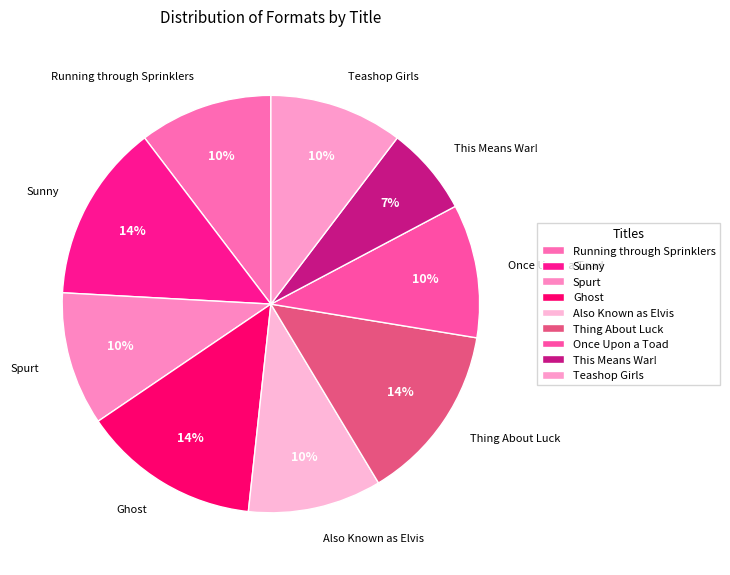

To the nearest percent, what percentage of the pie is Teashop Girls?

10%